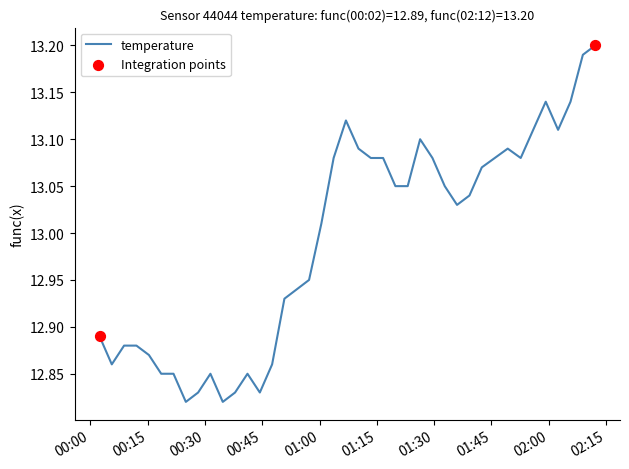

What is the difference between the maximum and minimum values?

0.4